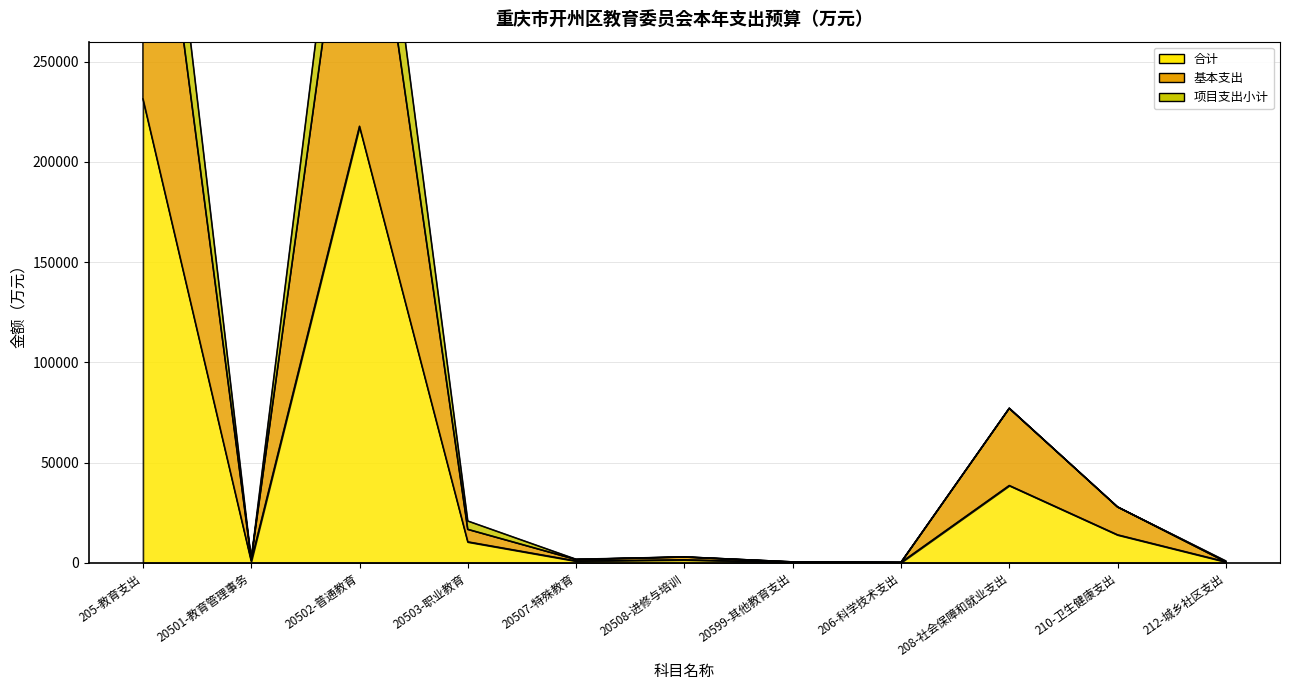

Is it true that 合计 equals 137.6 at 206-科学技术支出?

False